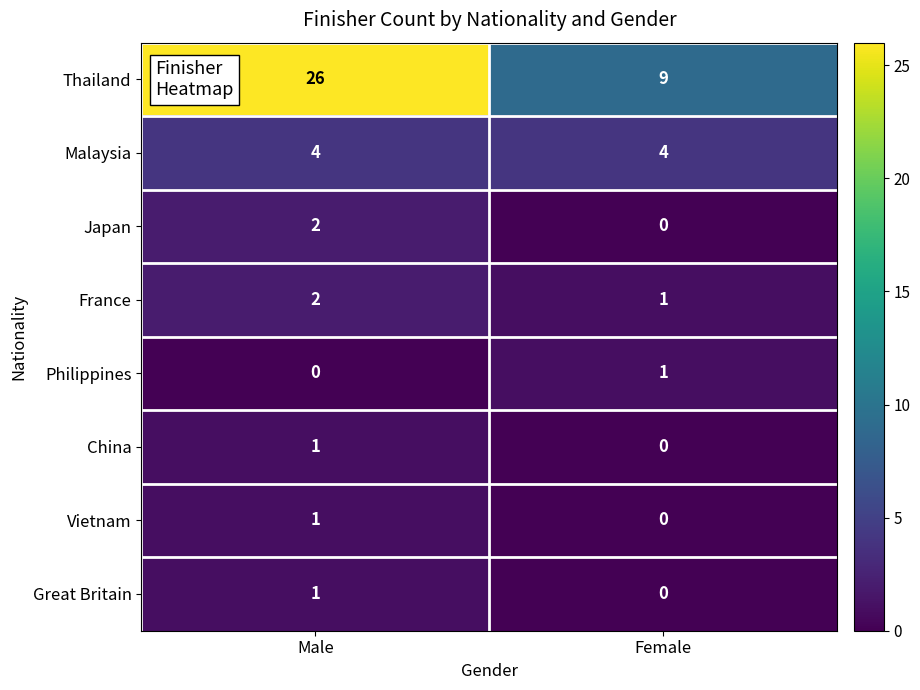

What is the difference between the highest and lowest values at Female?

9